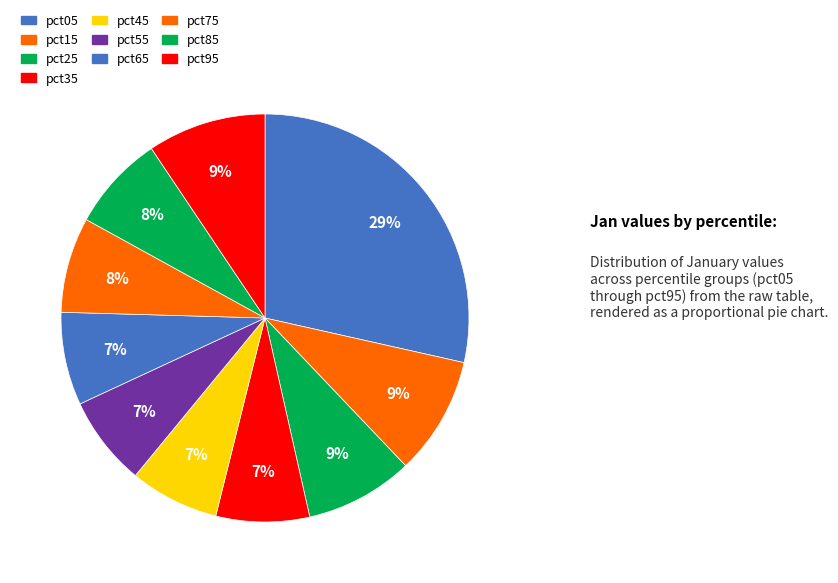

Does pct55 account for over 50% of the chart?

No